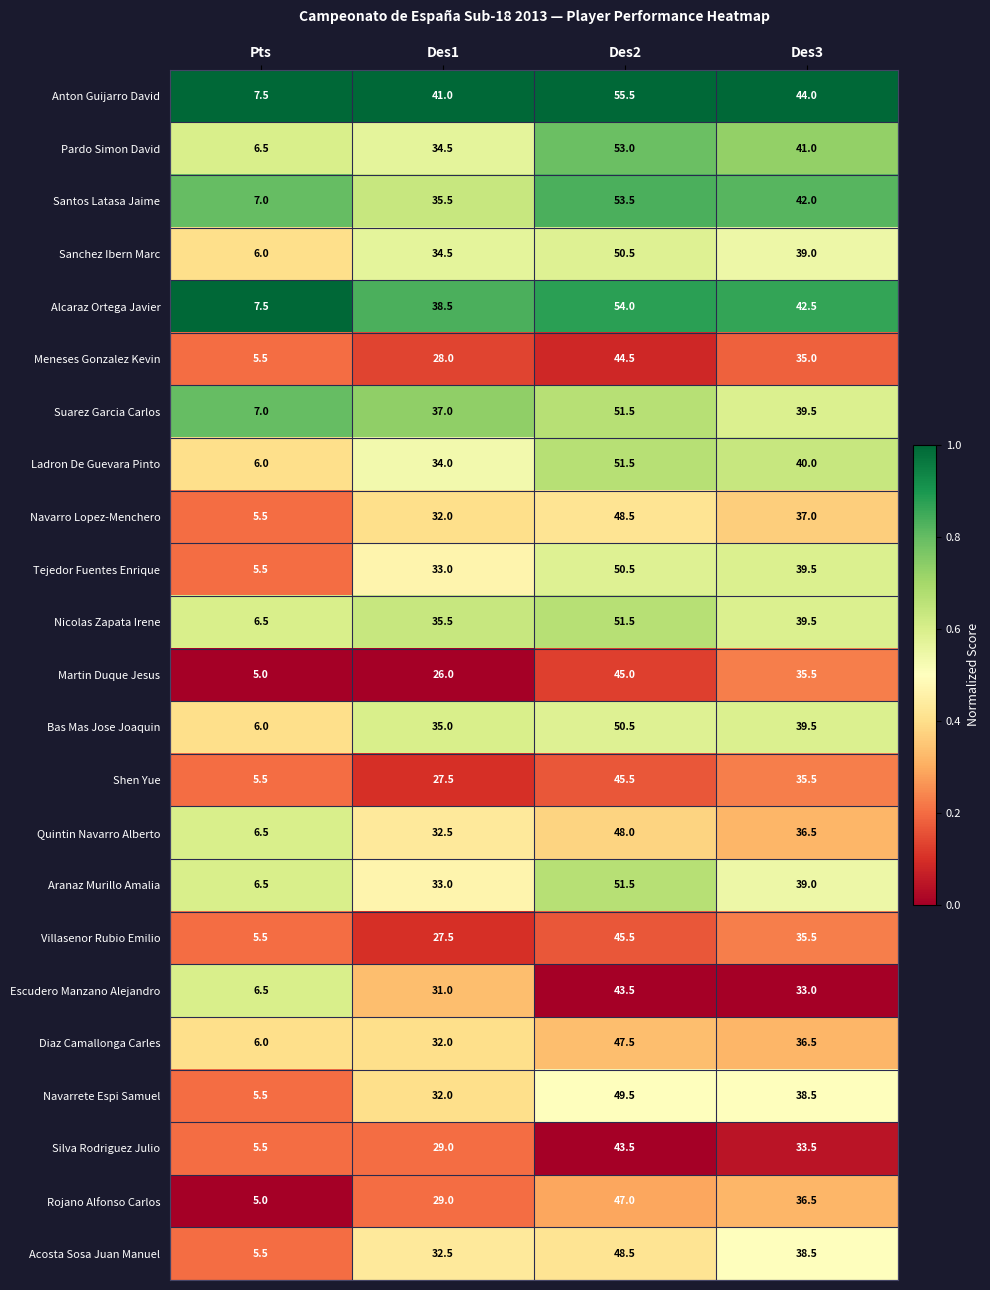

What is the difference between the second highest and minimum values in the Alcaraz Ortega Javier series?

35.0